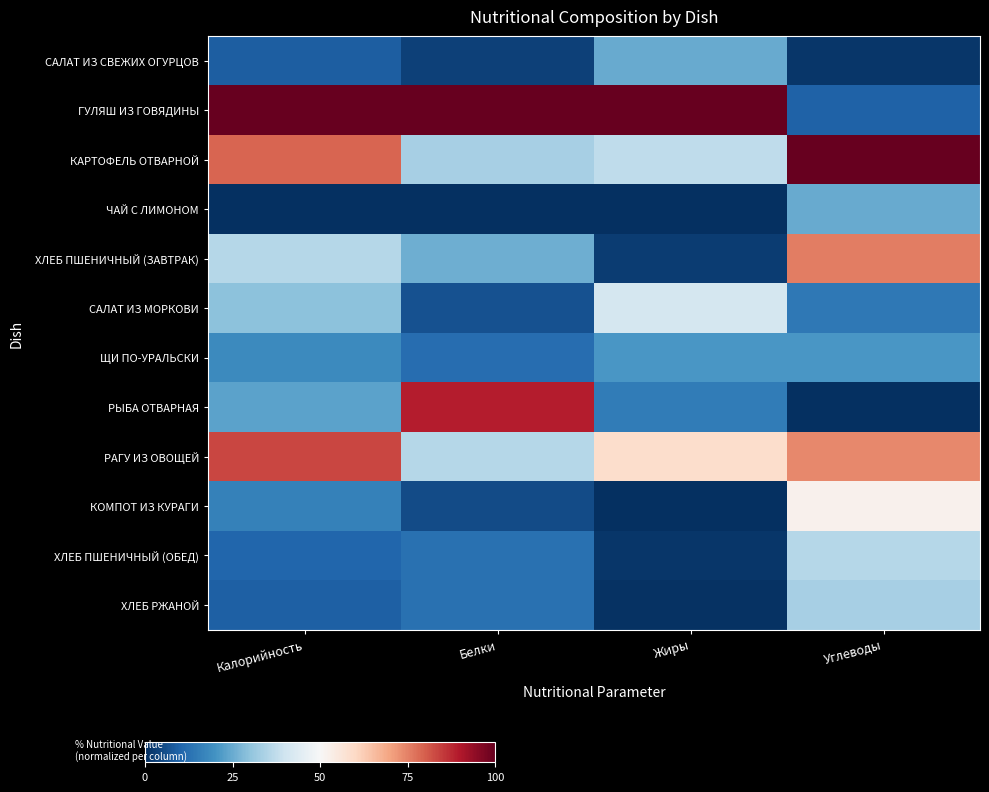

At which category is the sum across all series the highest?

Углеводы